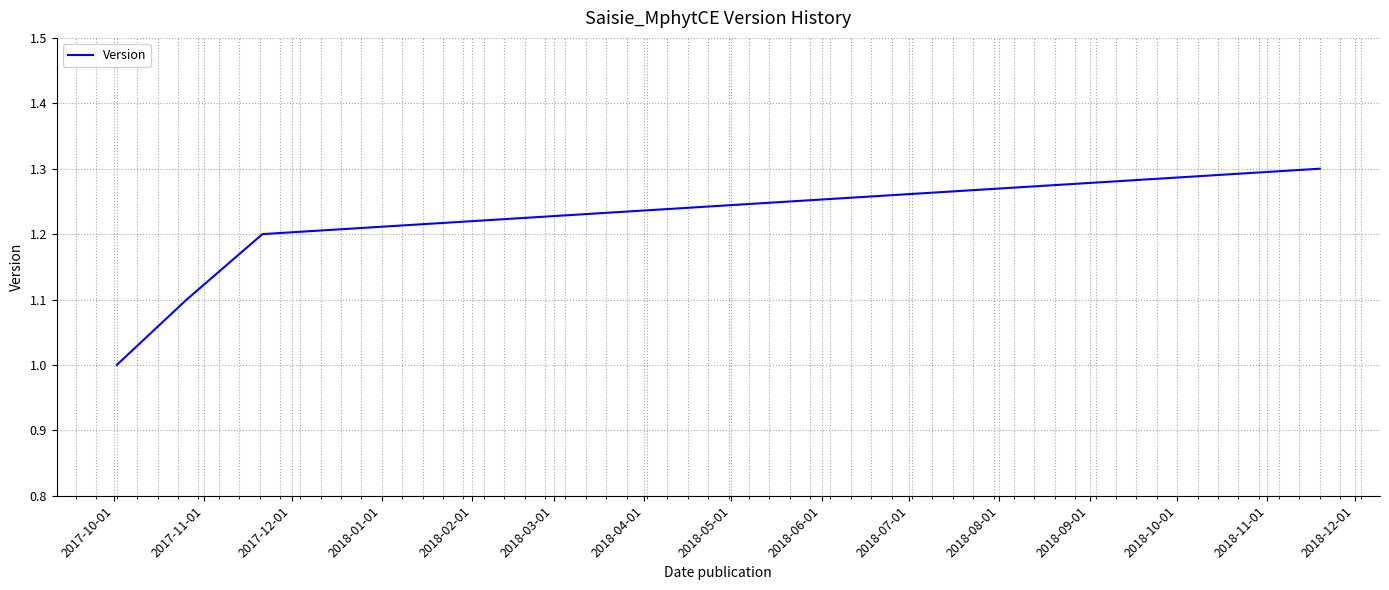

What is the minimum value shown in the chart?

1.0